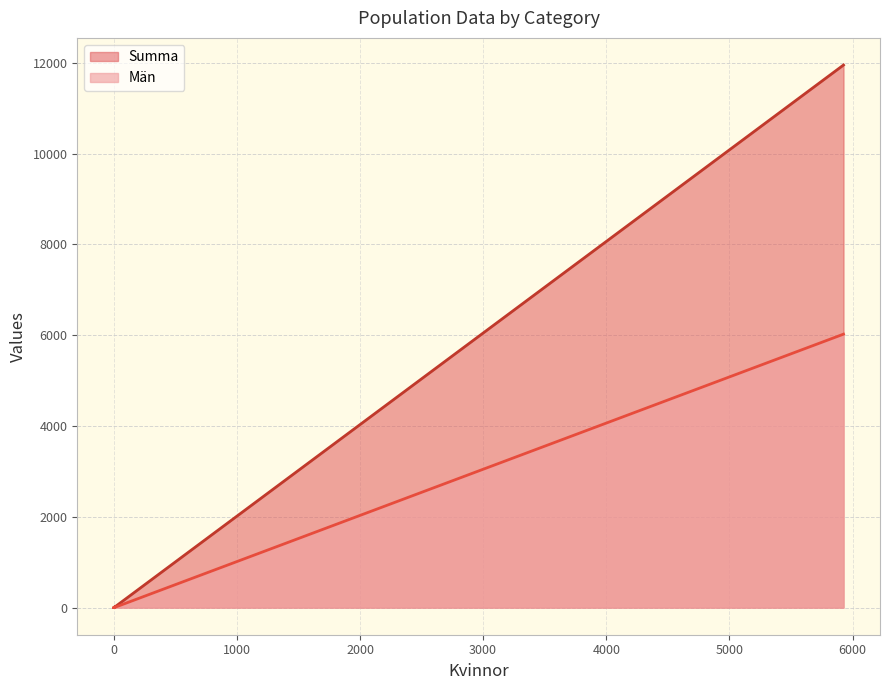

At which category is the sum across all series the highest?

5927